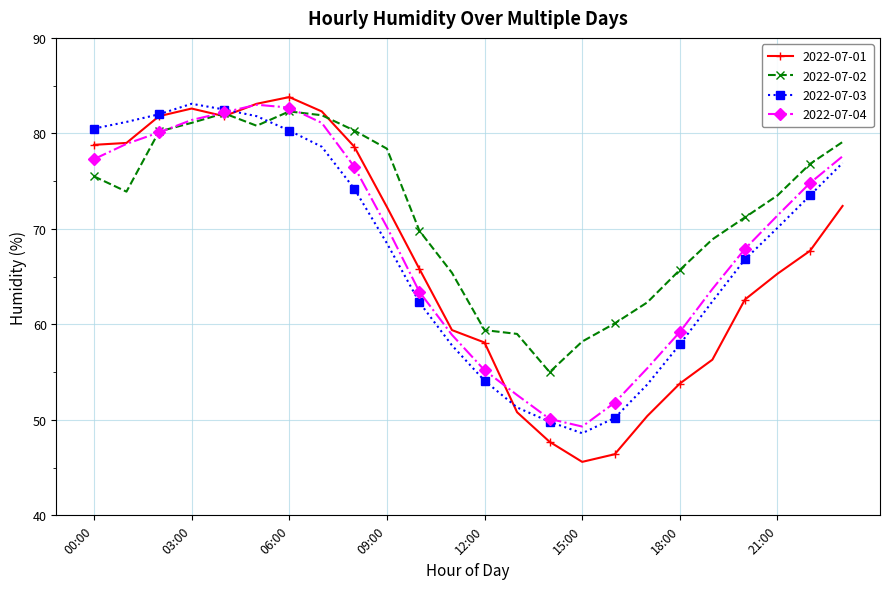

What is the difference between the maximum and second lowest values in the 2022-07-04 series?

32.9